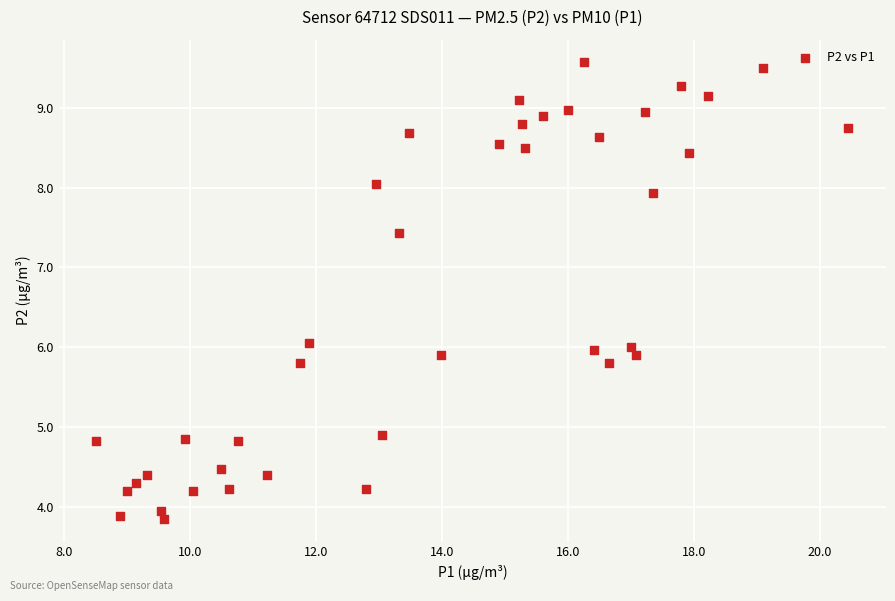

What is the range of Y values (max minus min)?

5.7